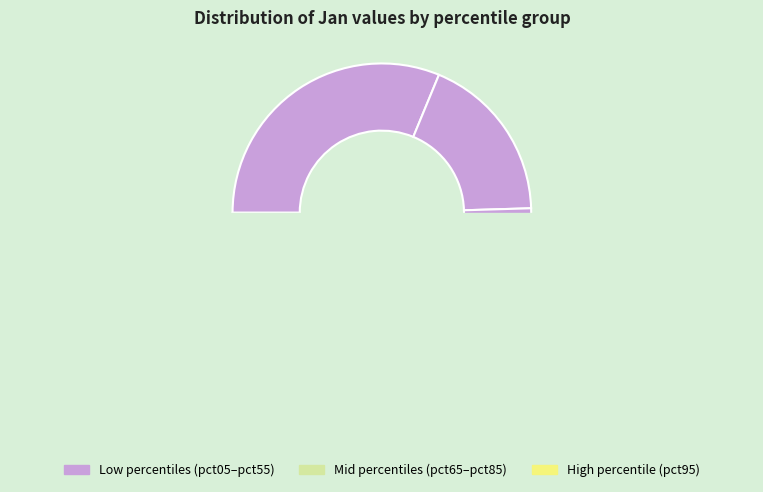

What is the largest slice in the pie chart?

pct05